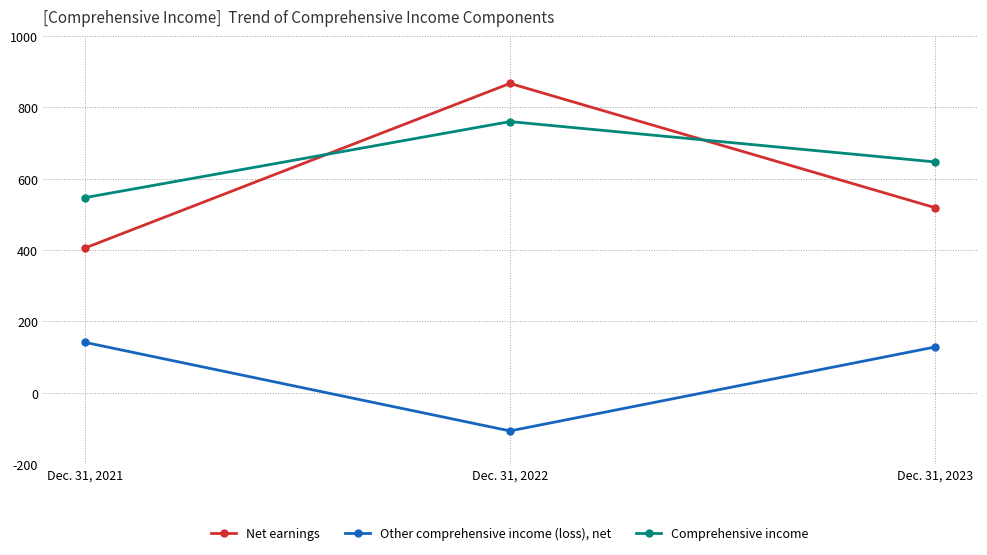

What is the value of the Comprehensive income point at the 1st from the left?

547